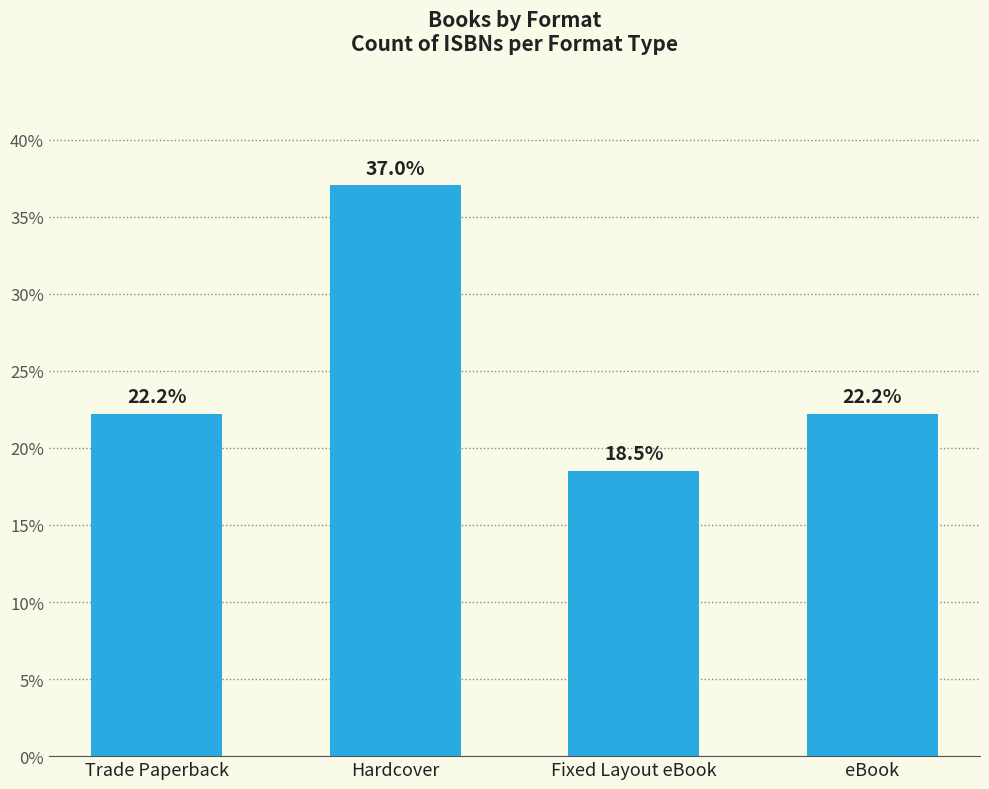

What is the value of the 3rd bar from the left?

18.5